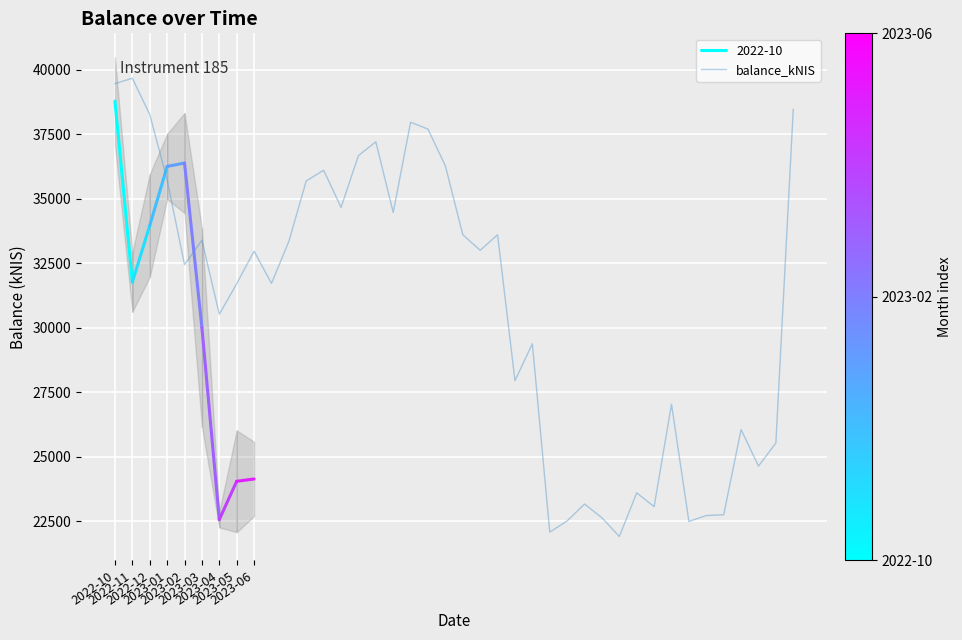

Is it true that the value at 23 is 13600.8?

False